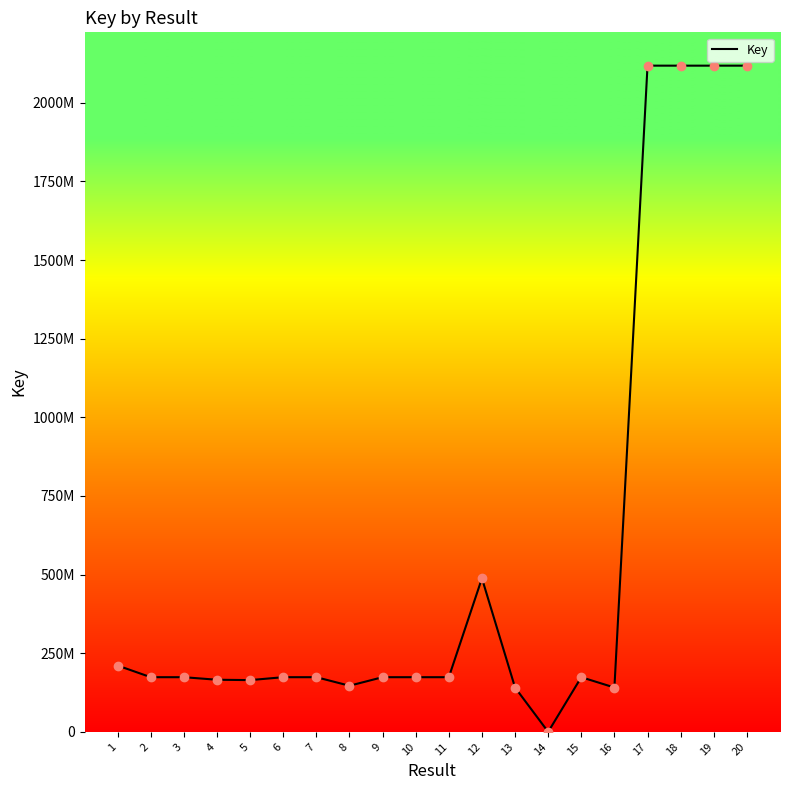

How many points are higher than both their immediate neighbors (excluding endpoints)?

5